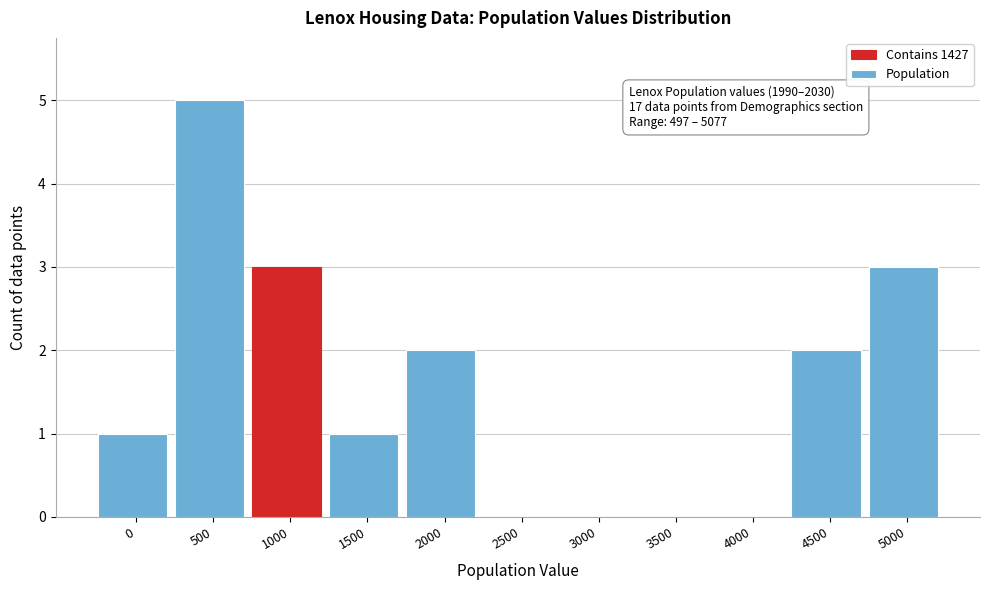

Reading left to right, transcribe all the data shown in this chart.

0=1	500=5	1000=3	1500=1	2000=2	2500=0	3000=0	3500=0	4000=0	4500=2	5000=3